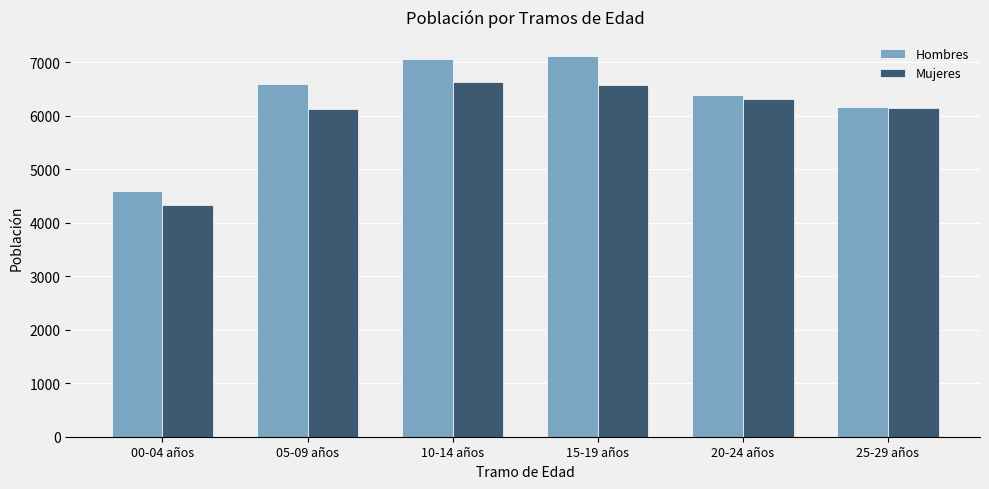

Which category has the lowest value across all series?

00-04 años